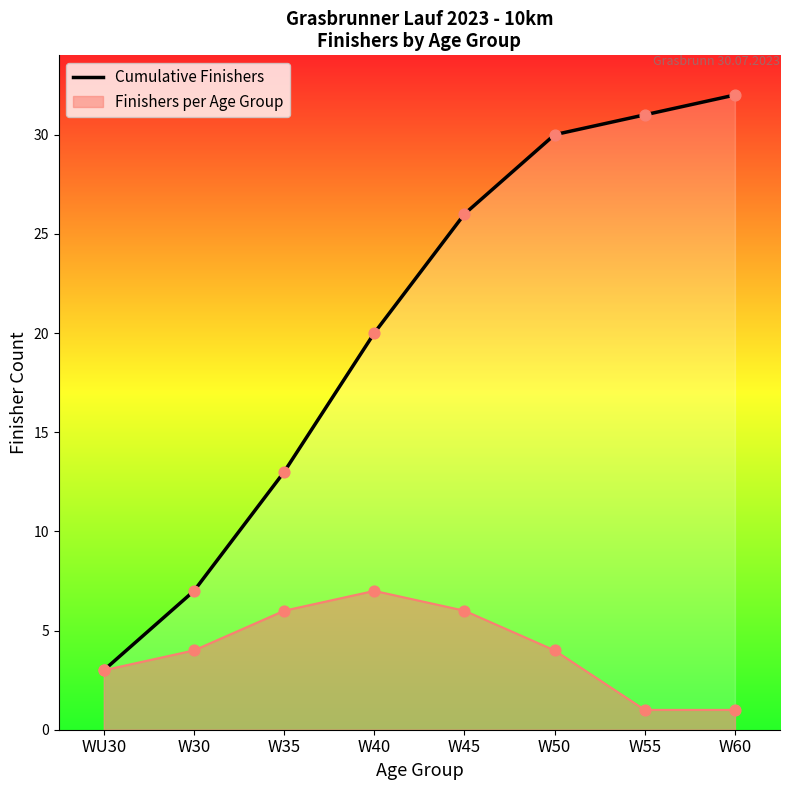

What is the change in value from W40 to W45?

+6